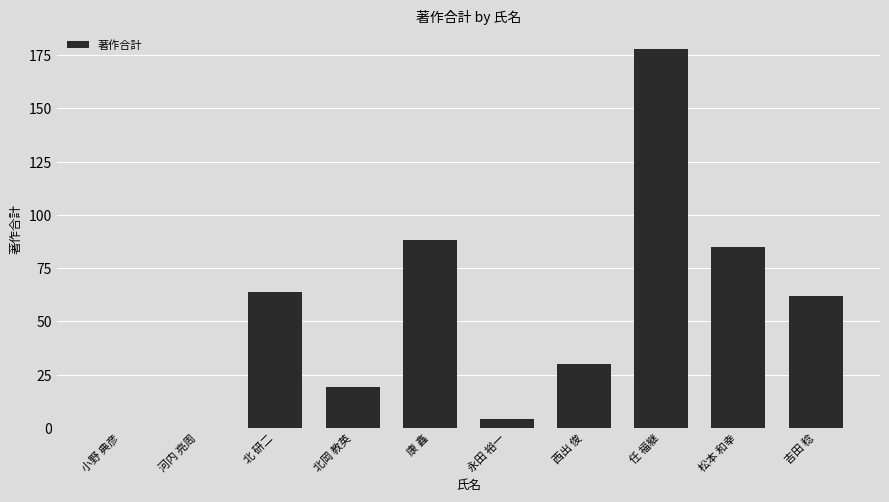

Reading left to right, list all the values displayed in this chart.

0	0	64	19	88	4	30	178	85	62